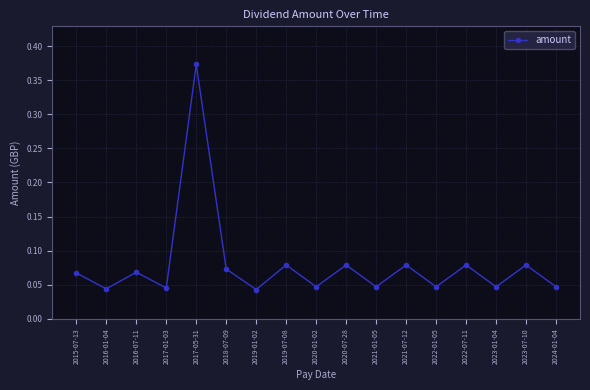

What is the sum of all values?

1.3